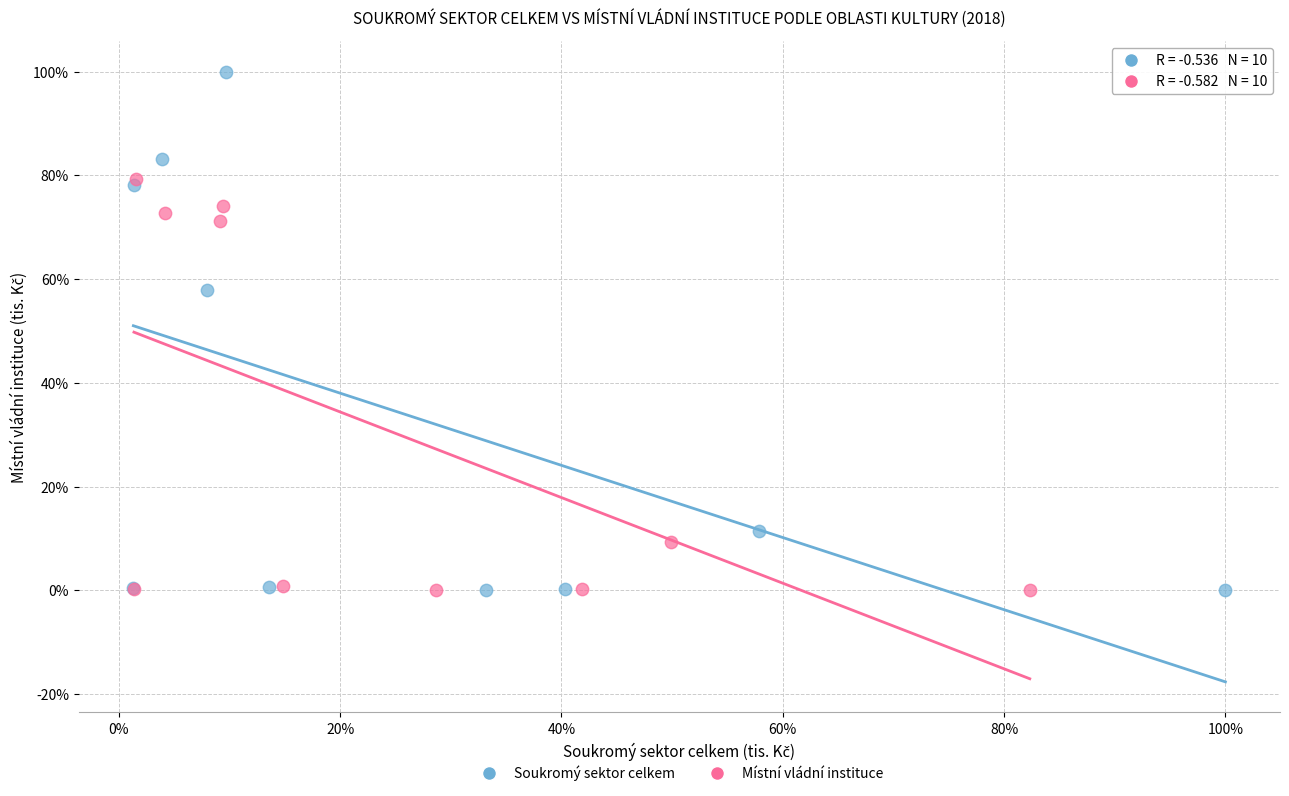

Which series reaches the maximum Y coordinate?

Soukromý sektor celkem